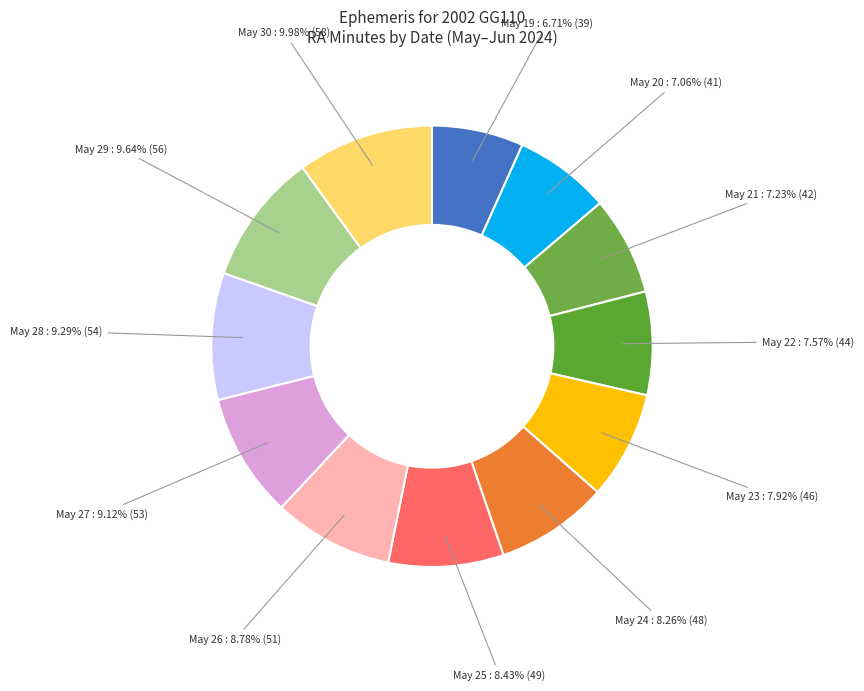

Do May 21 and May 29 together represent more than half of the pie?

No